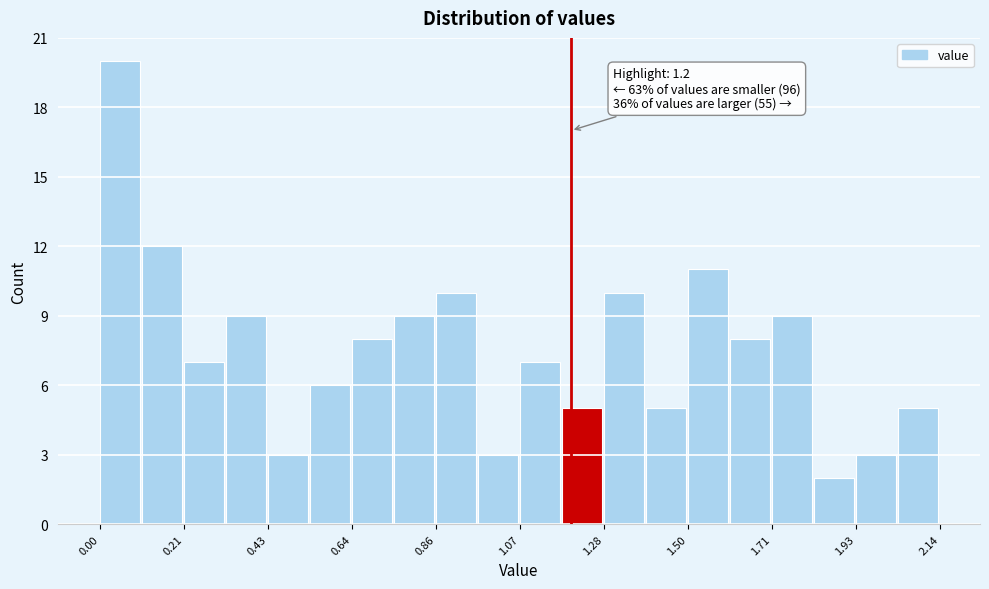

Read against the x-axis, roughly where is the centre of the tallest bar?

0.05